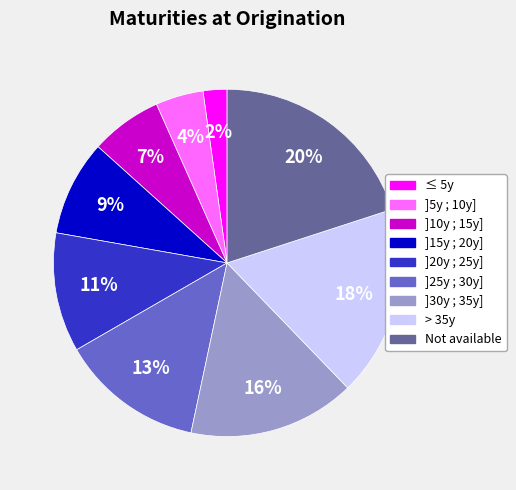

Which slice is the smallest?

≤ 5y